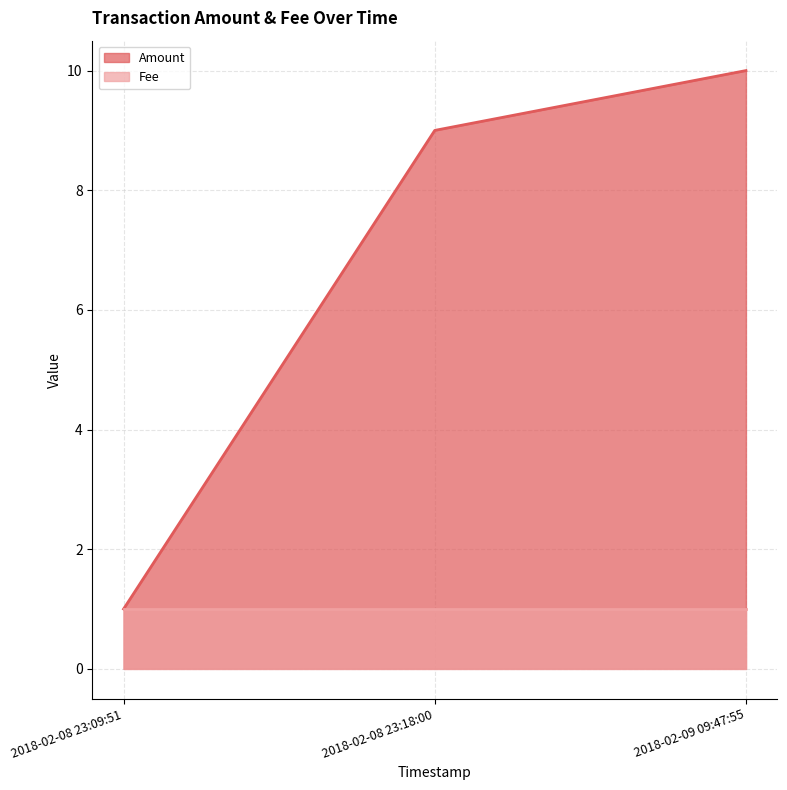

How many values exceed 9?

1